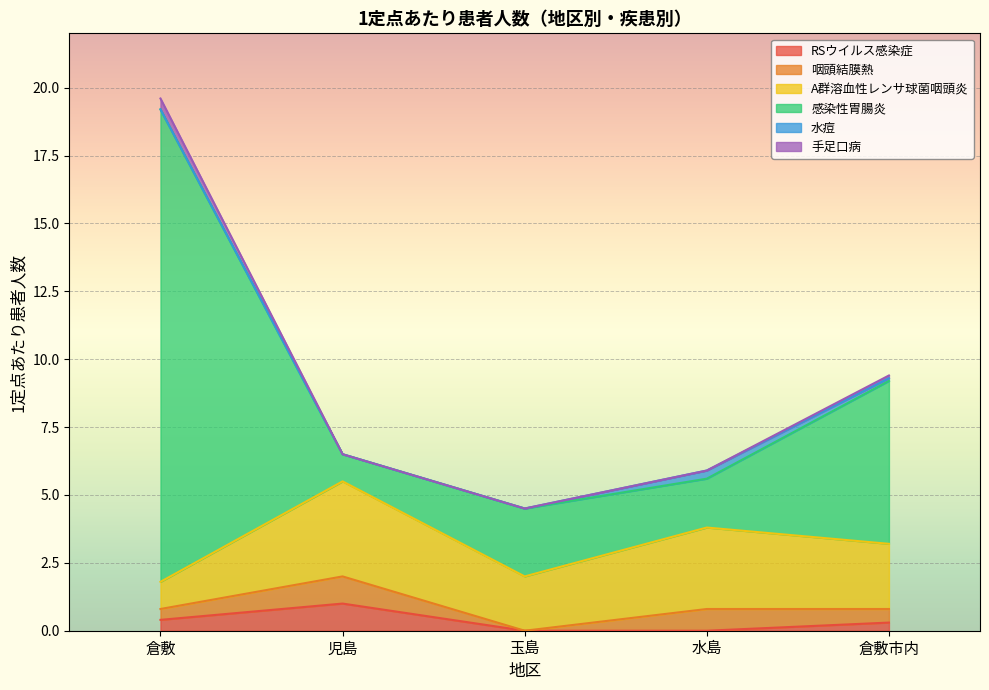

True or false: 手足口病 has more than 1 points higher than both neighbors.

False